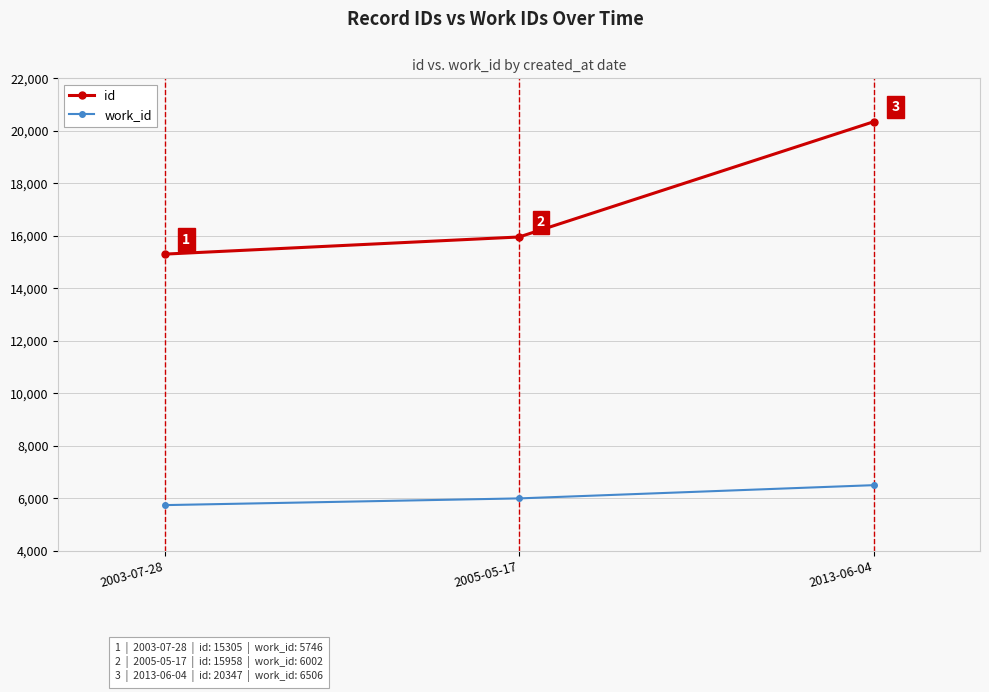

Which category has the highest value in the id series?

2013-06-04